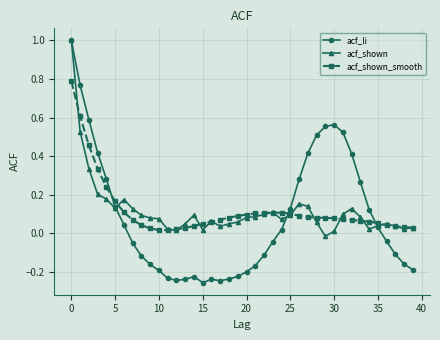

What is the maximum value shown in the chart?

1.0